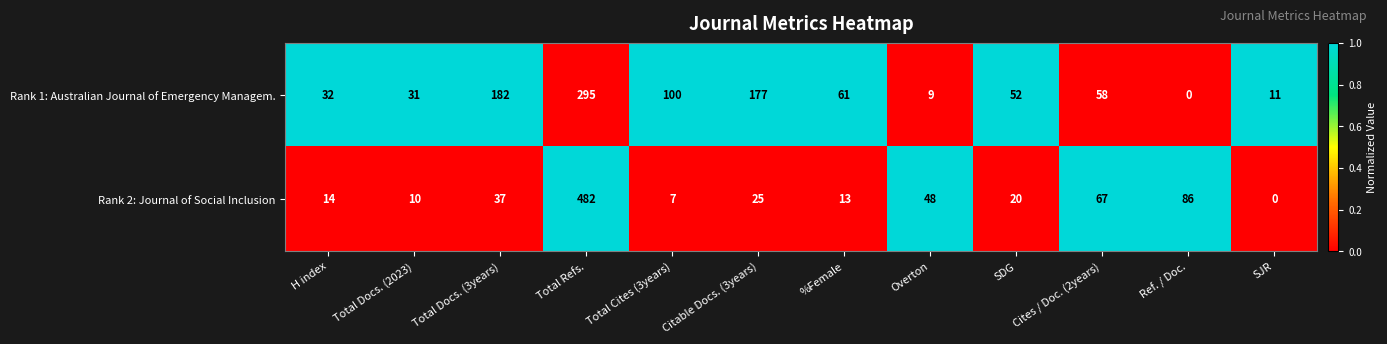

What is the difference between the second highest and second lowest values in the Rank 1: Australian Journal of Emergency Managem. series?

173